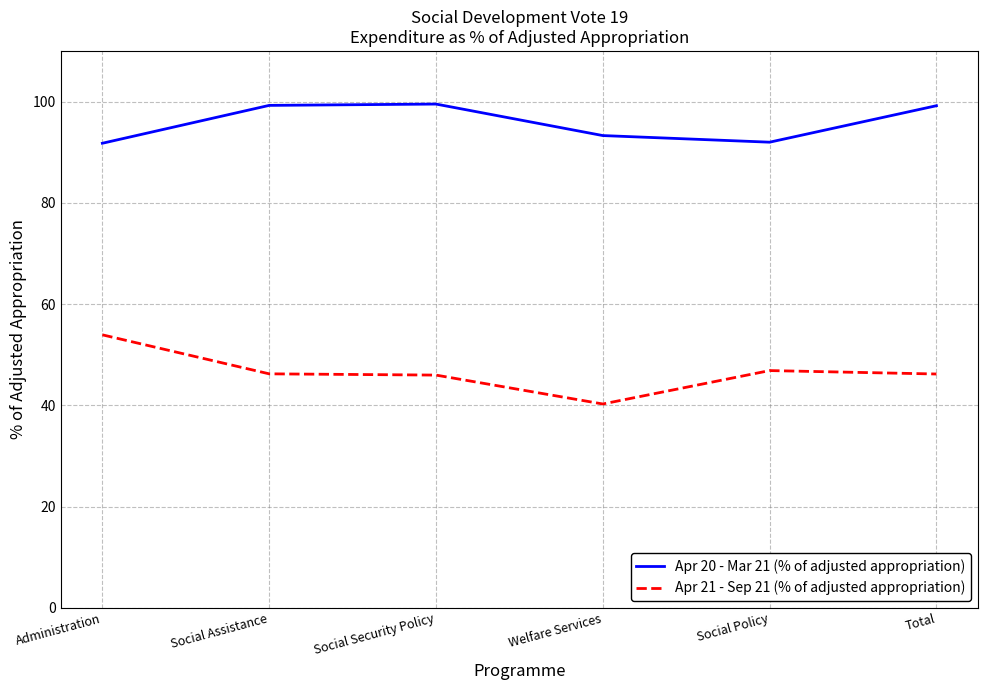

What value does the Apr 20 - Mar 21 (% of adjusted appropriation) series have at Social Assistance?

99.2